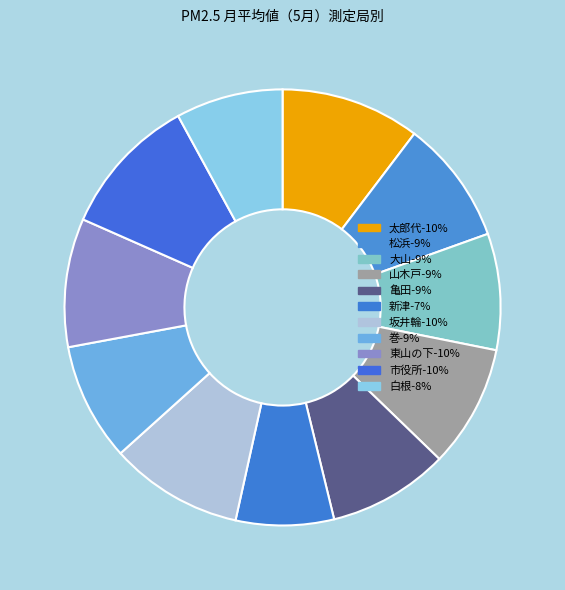

How many segments does this pie chart have?

11